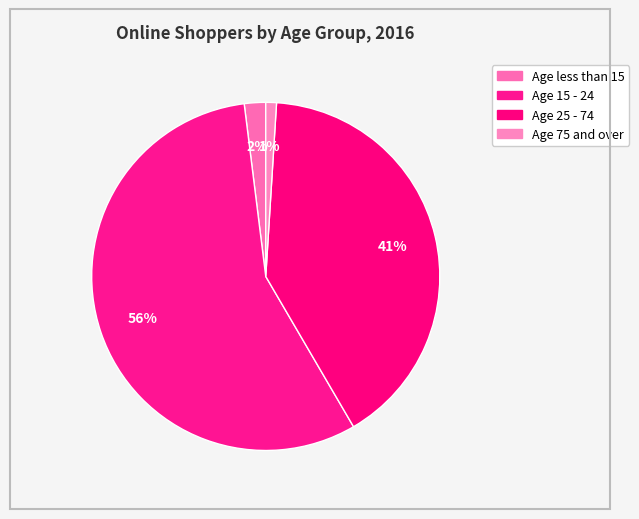

How many slices are in this pie chart?

4